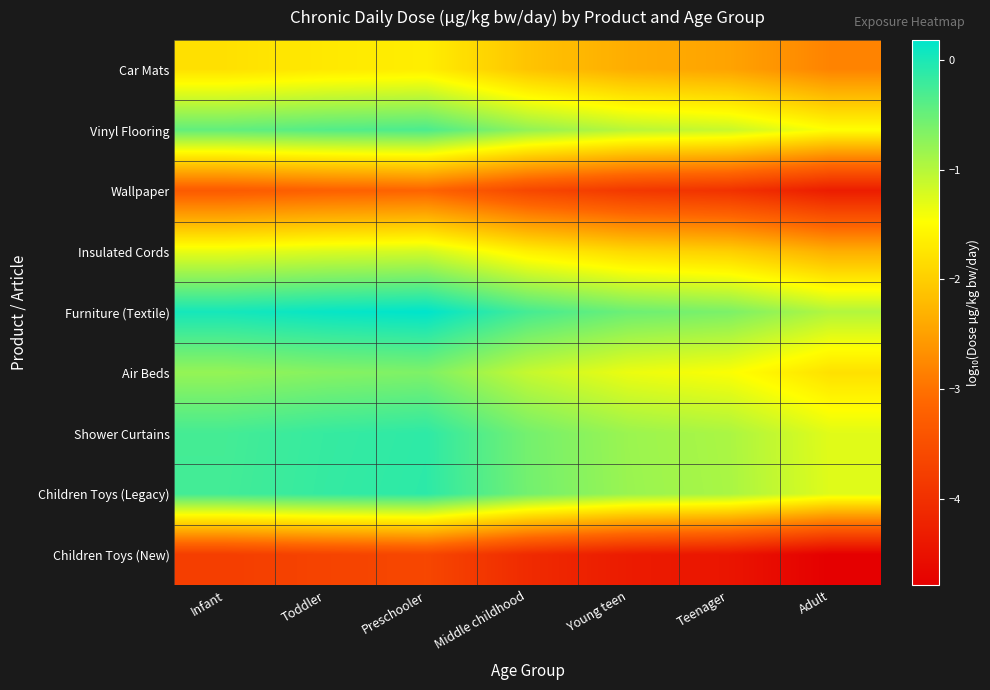

Reading right to left, what are all the values shown in this chart?

Car Mats: Adult=-2.8	Teenager=-2.5	Young teen=-2.4	Middle childhood=-2.1	Preschooler=-1.7	Toddler=-1.7	Infant=-1.8
Vinyl Flooring: Adult=-1.5	Teenager=-1.1	Young teen=-1.0	Middle childhood=-0.8	Preschooler=-0.3	Toddler=-0.4	Infant=-0.5
Wallpaper: Adult=-4.3	Teenager=-4.0	Young teen=-3.9	Middle childhood=-3.6	Preschooler=-3.2	Toddler=-3.2	Infant=-3.3
Insulated Cords: Adult=-2.3	Teenager=-2.0	Young teen=-1.9	Middle childhood=-1.6	Preschooler=-1.2	Toddler=-1.2	Infant=-1.3
Furniture (Textile): Adult=-1.0	Teenager=-0.6	Young teen=-0.5	Middle childhood=-0.3	Preschooler=0.2	Toddler=0.1	Infant=0.0
Air Beds: Adult=-1.8	Teenager=-1.5	Young teen=-1.4	Middle childhood=-1.1	Preschooler=-0.6	Toddler=-0.7	Infant=-0.8
Shower Curtains: Adult=-1.3	Teenager=-0.9	Young teen=-0.8	Middle childhood=-0.6	Preschooler=-0.1	Toddler=-0.2	Infant=-0.3
Children Toys (Legacy): Adult=-1.3	Teenager=-0.9	Young teen=-0.8	Middle childhood=-0.6	Preschooler=-0.1	Toddler=-0.2	Infant=-0.3
Children Toys (New): Adult=-4.8	Teenager=-4.4	Young teen=-4.3	Middle childhood=-4.1	Preschooler=-3.6	Toddler=-3.7	Infant=-3.8